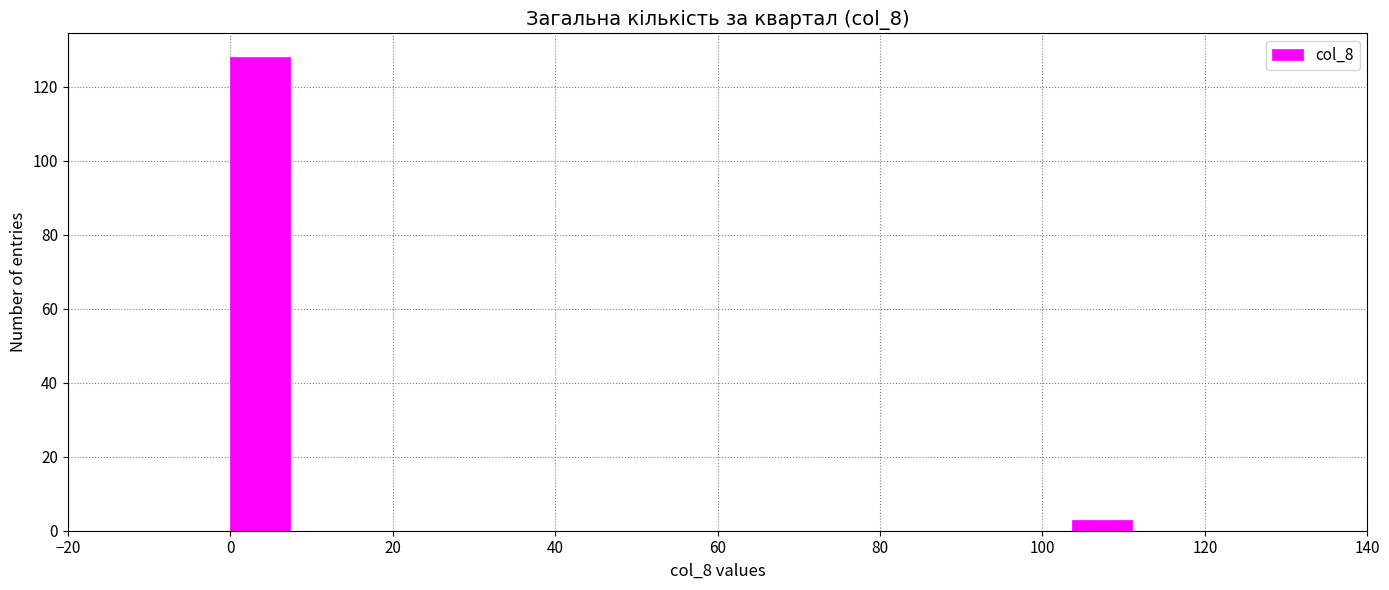

Around what value on the x-axis is the tallest bar? Give the approximate position of its centre, as read against the axis.

4